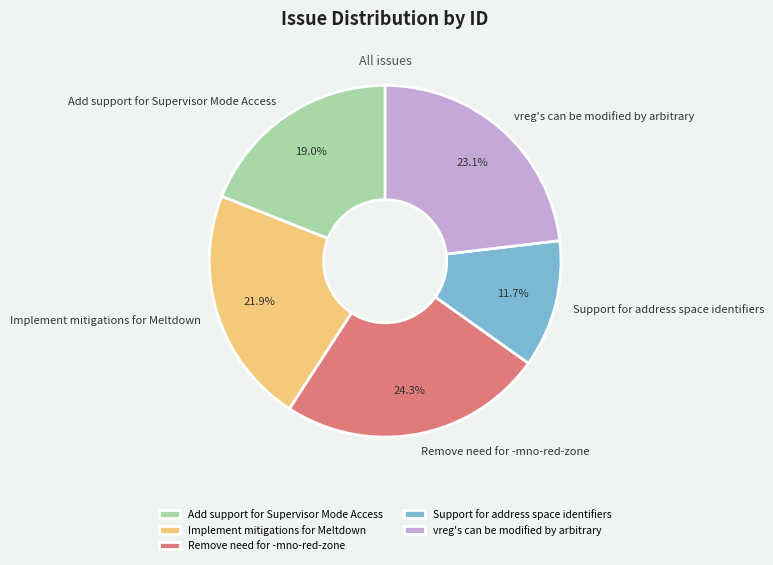

What is the largest slice in the pie chart?

Remove need for -mno-red-zone